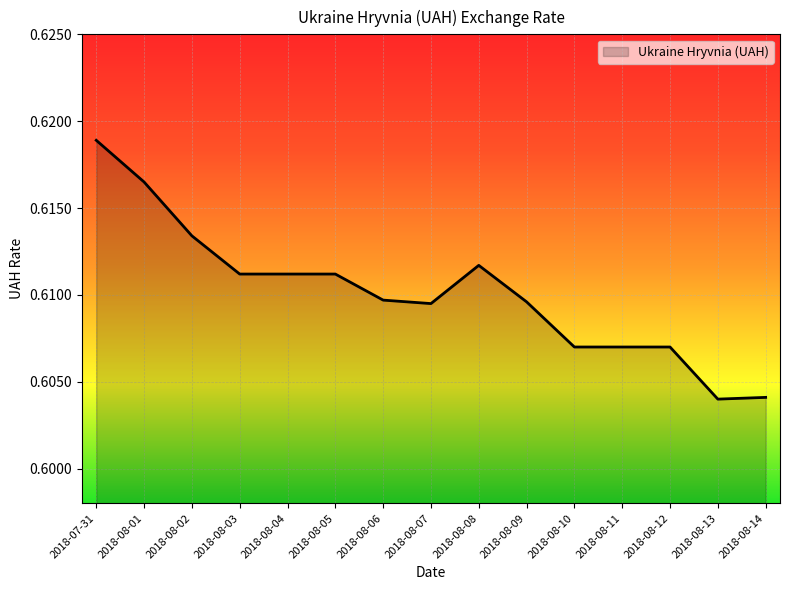

Which has a higher value, 2018-08-05 or 2018-08-06?

2018-08-05